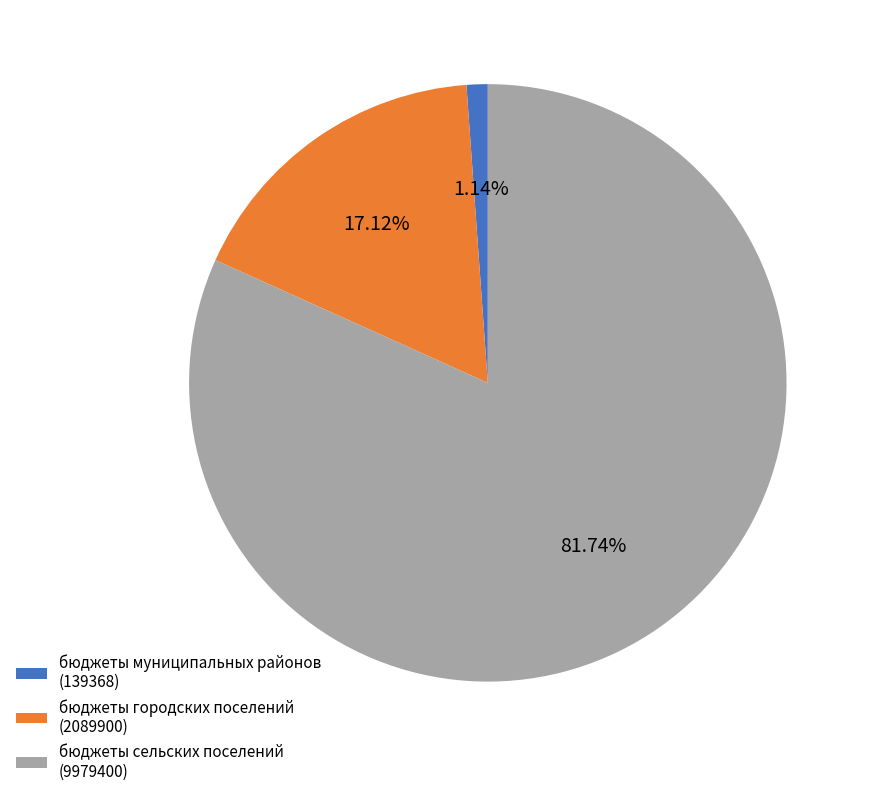

Is the sum of бюджеты муниципальных районов (139368) and бюджеты сельских поселений (9979400) greater than half?

Yes